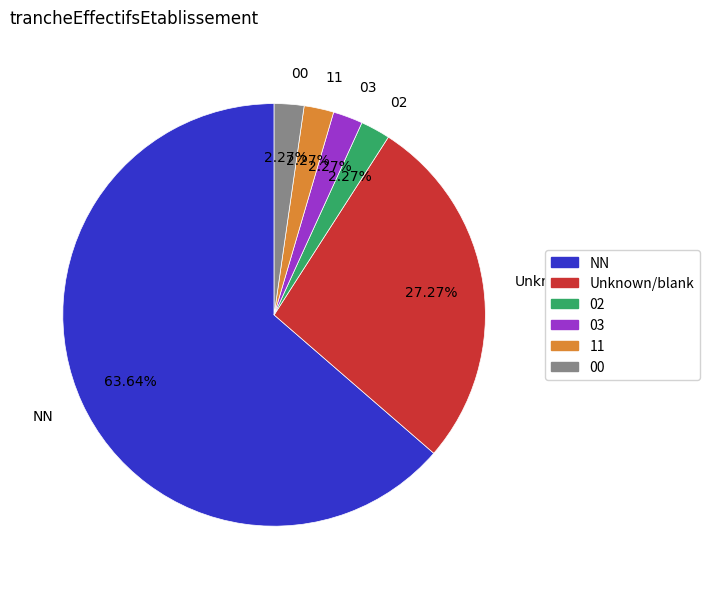

Is it true that 11 is 2% of the pie?

True